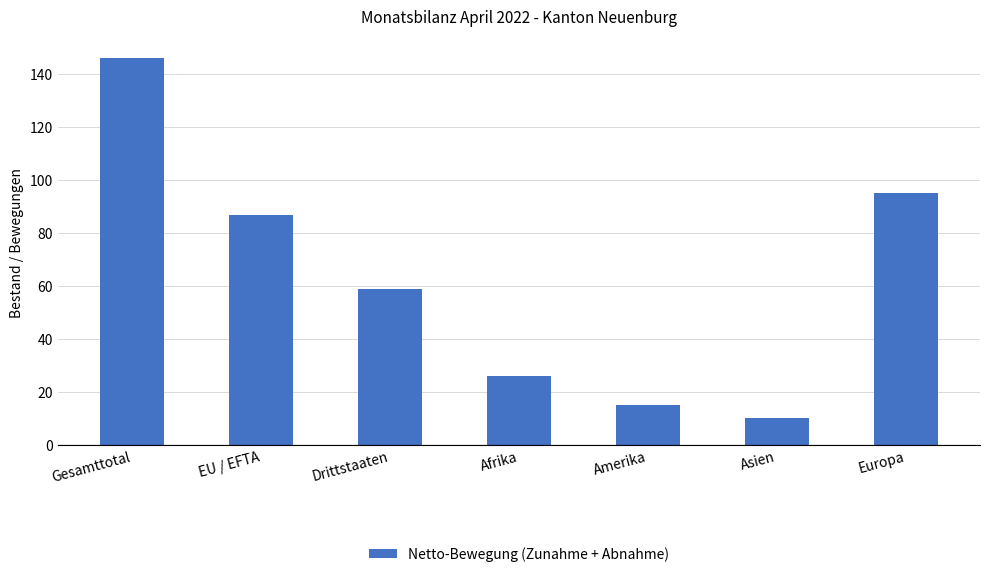

What is the difference between the values at Asien and Drittstaaten?

49